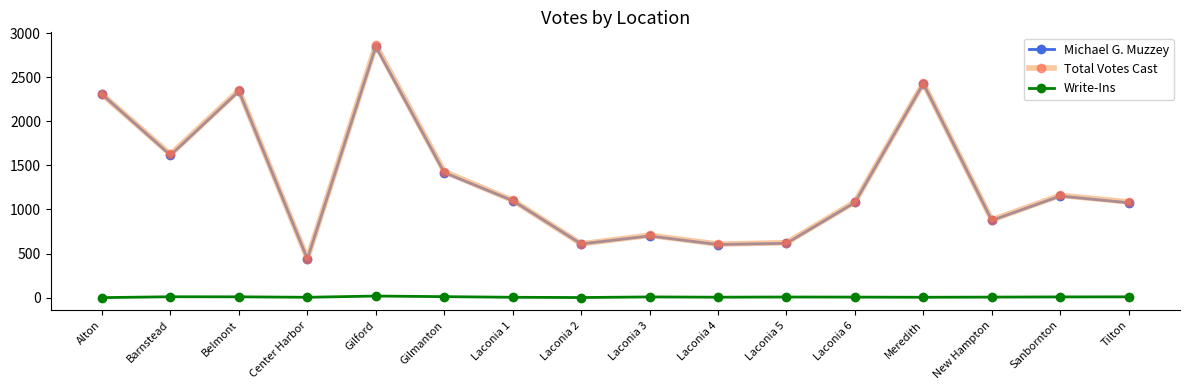

At which label does Michael G. Muzzey reach its peak?

Gilford